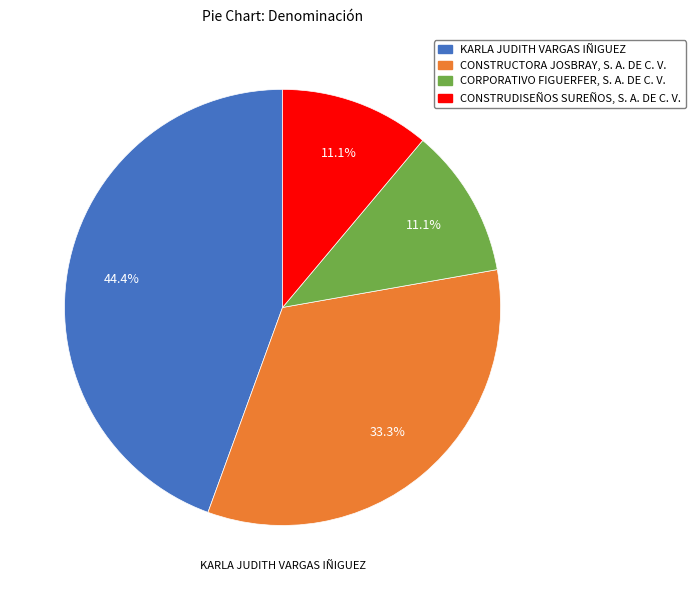

What is the ratio of the value at KARLA JUDITH VARGAS IÑIGUEZ to the value at CORPORATIVO FIGUERFER, S. A. DE C. V.?

4.0